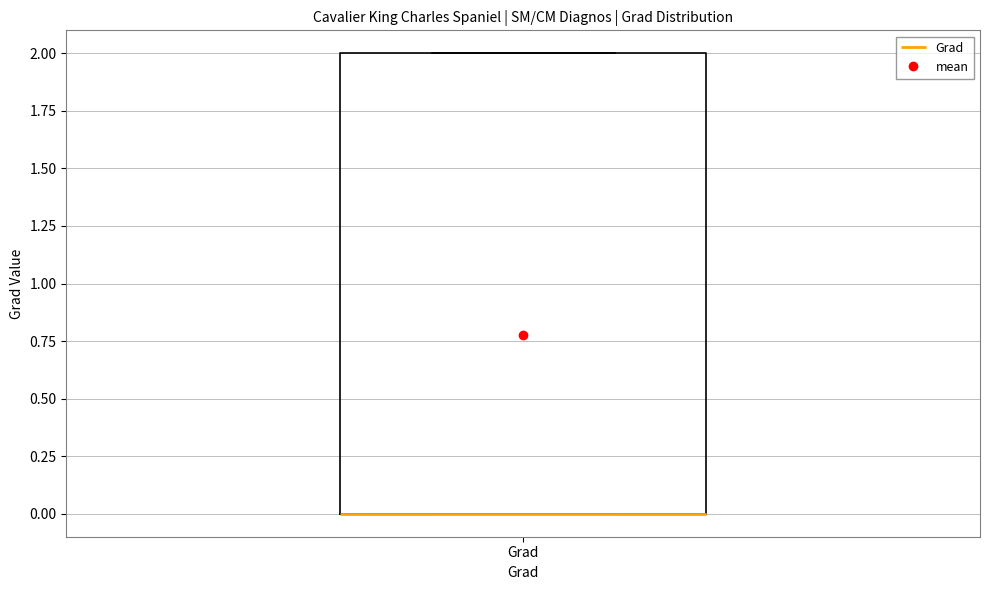

Transcribe this box plot: give where the median line is, the range the box spans, and where the two whiskers end, as read against the y-axis. The values are not printed on the chart, so give them approximately, as read against the axis.

median 0 (drawn on the box's lower edge), box 0 to 2, whiskers 0 to 2